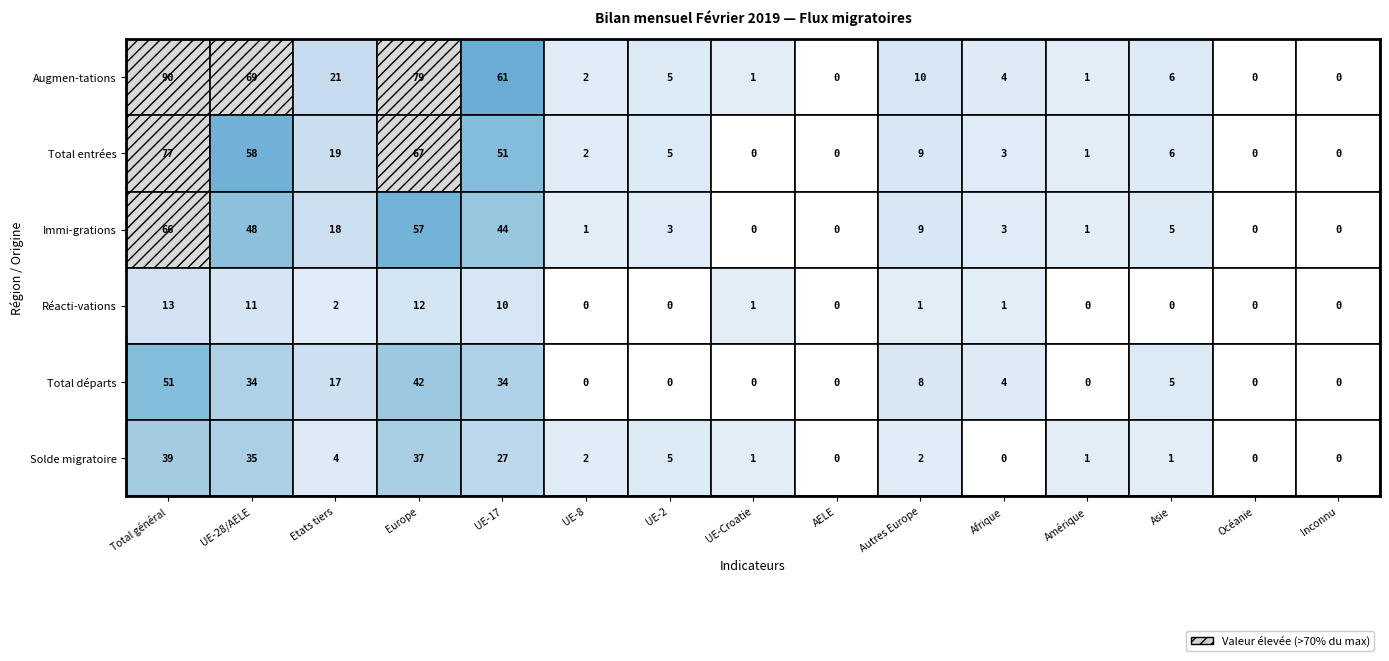

Between UE-Croatie and Asie, which is larger?

Asie